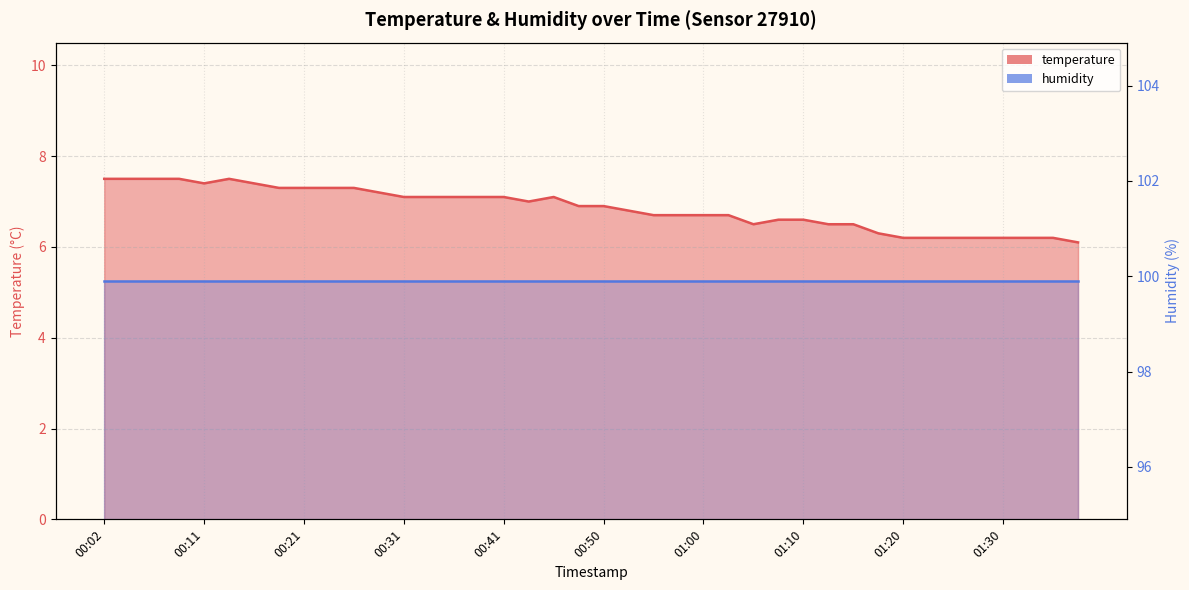

Reading left to right, list all the values displayed in this chart.

7.5	7.5	7.5	7.5	7.4	7.5	7.4	7.3	7.3	7.3	7.3	7.2	7.1	7.1	7.1	7.1	7.1	7.0	7.1	6.9	6.9	6.8	6.7	6.7	6.7	6.7	6.5	6.6	6.6	6.5	6.5	6.3	6.2	6.2	6.2	6.2	6.2	6.2	6.2	6.1